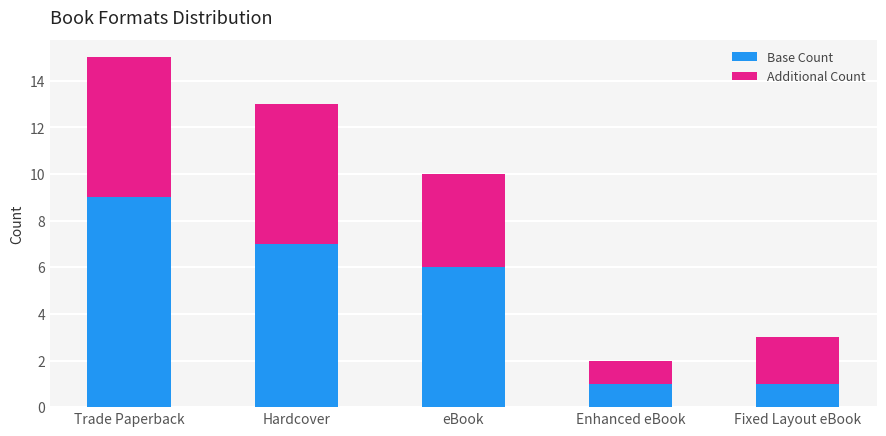

How many bars are there in total?

5